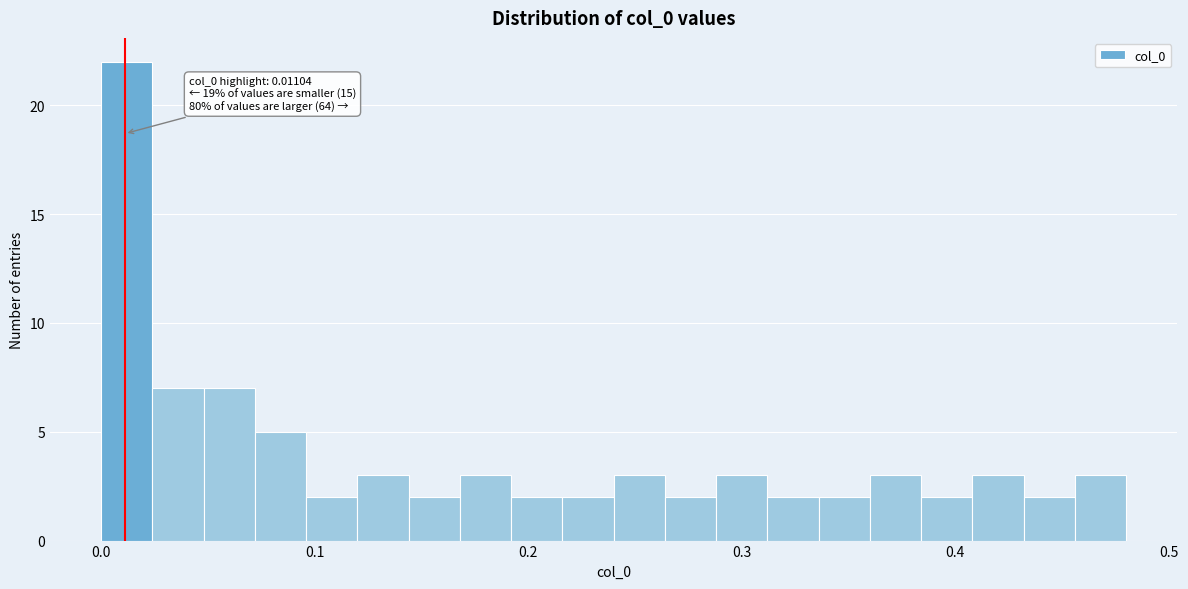

Read against the x-axis, roughly where is the centre of the tallest bar?

0.01